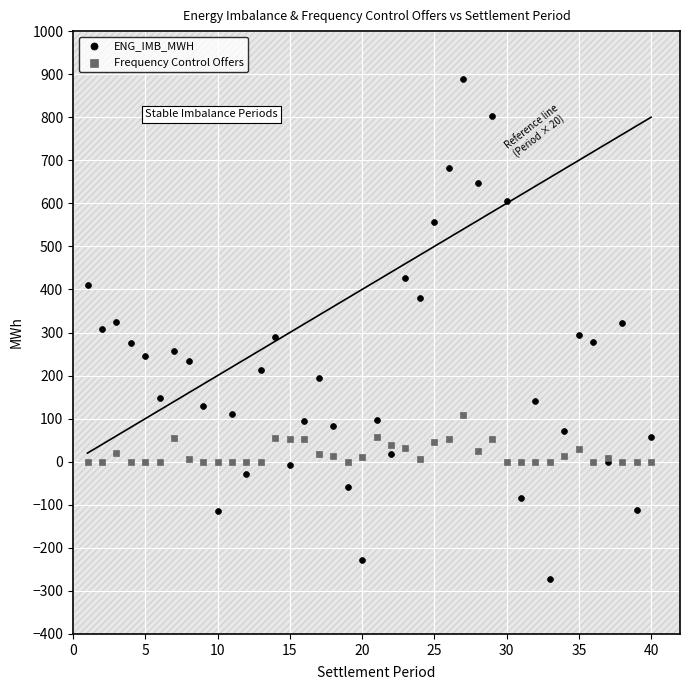

Which series has the widest spread of Y values?

ENG_IMB_MWH